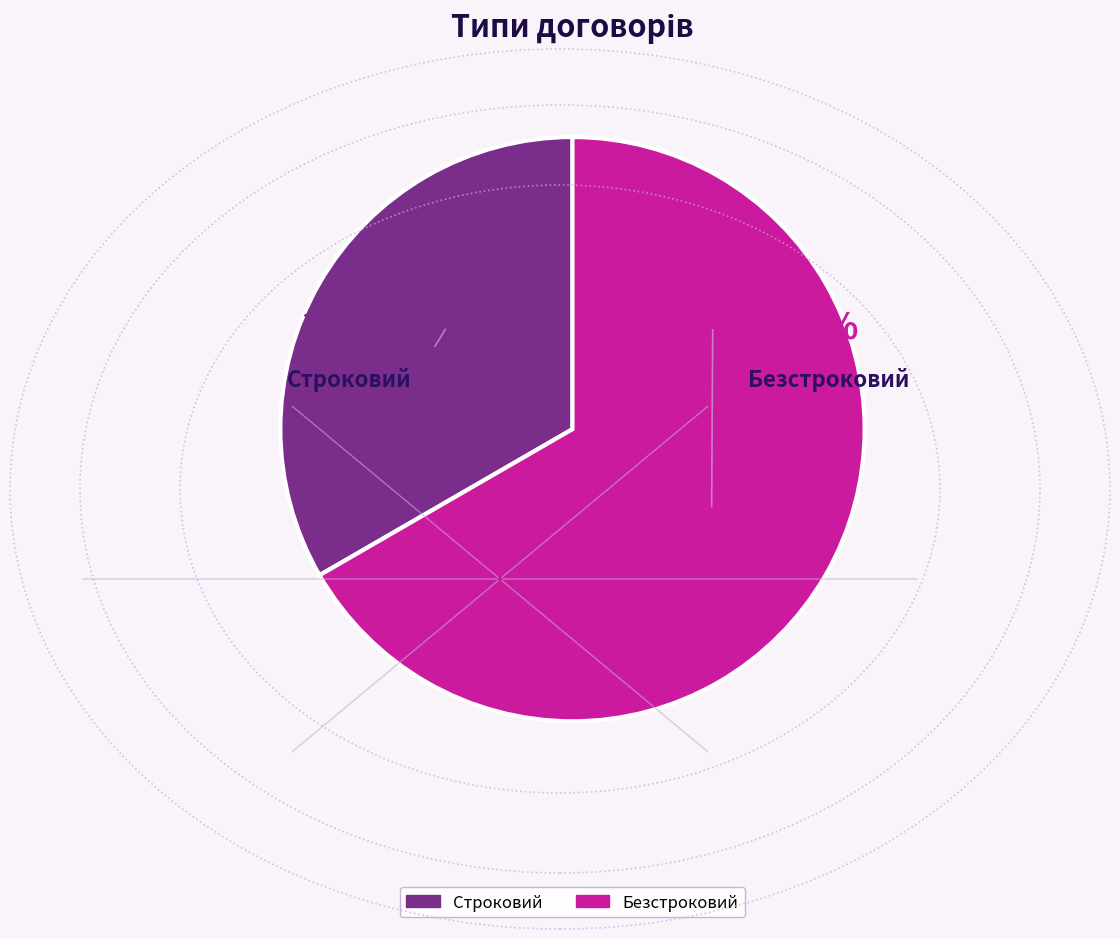

How many segments does this pie chart have?

2